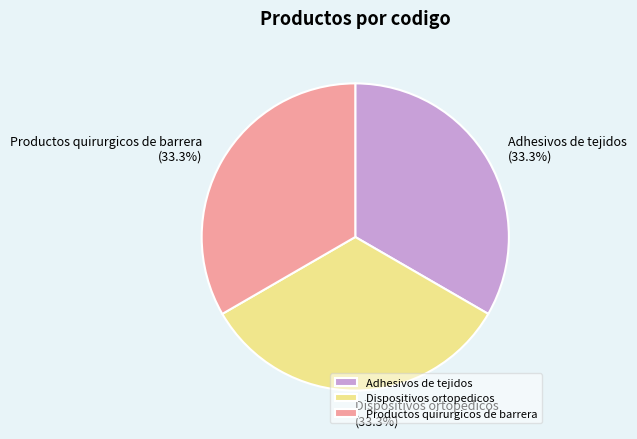

What portion of the pie excludes Dispositivos ortopedicos?

66.7%